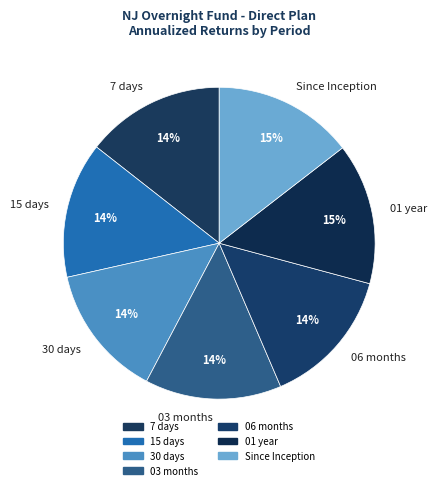

To the nearest percent, what is the average slice percentage?

14%